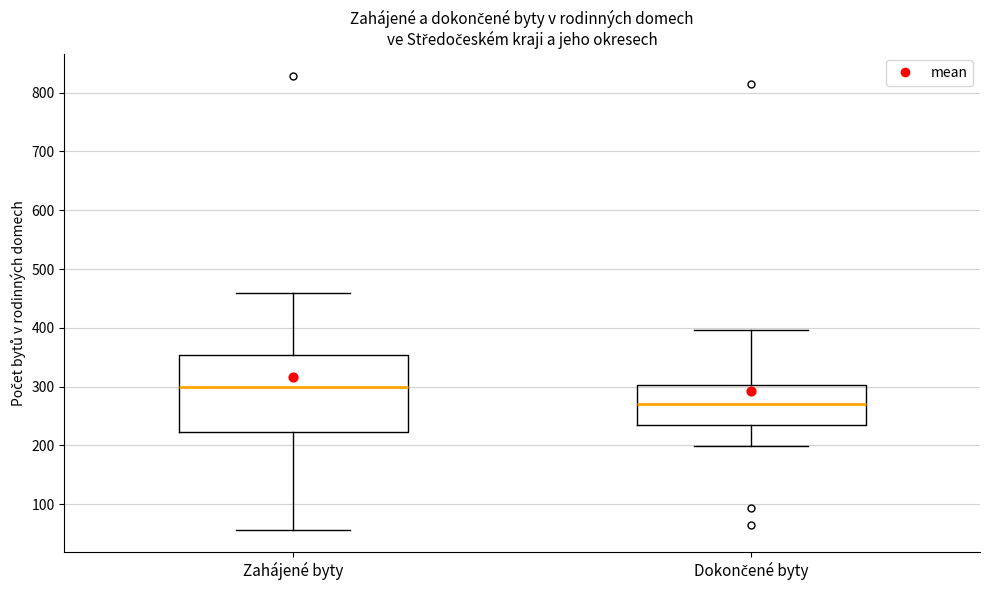

Reading left to right, transcribe this box plot: for each box, give where its median line is, the range the box spans, and where its two whiskers end, as read against the y-axis. The values are not printed on the chart, so give them approximately, as read against the axis.

Zahájené byty: median 300, box 220 to 350, whiskers 60 to 460
Dokončené byty: median 270, box 240 to 300, whiskers 200 to 400